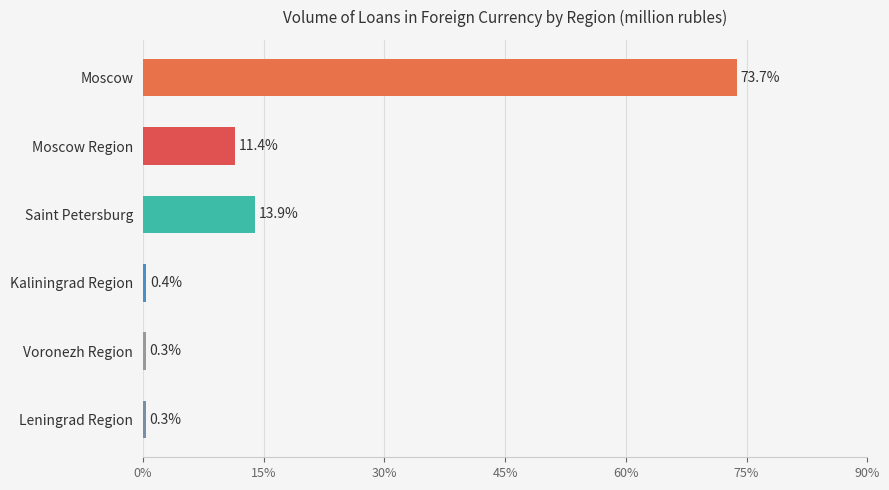

Are the bars horizontal?

Yes